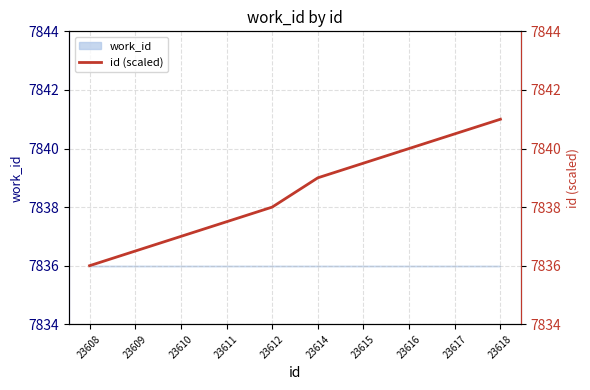

What is the value of the 7th point from the left?

7839.5